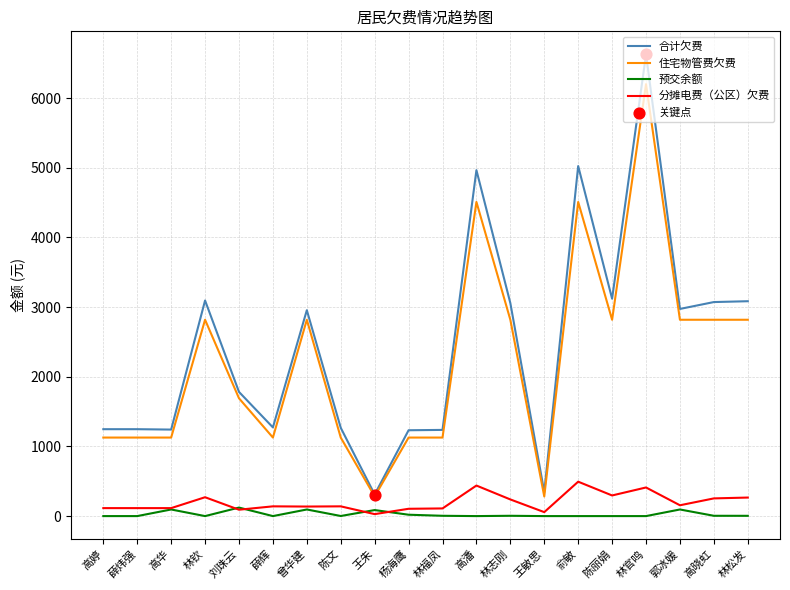

At how many categories does at least one series exceed 6200?

1